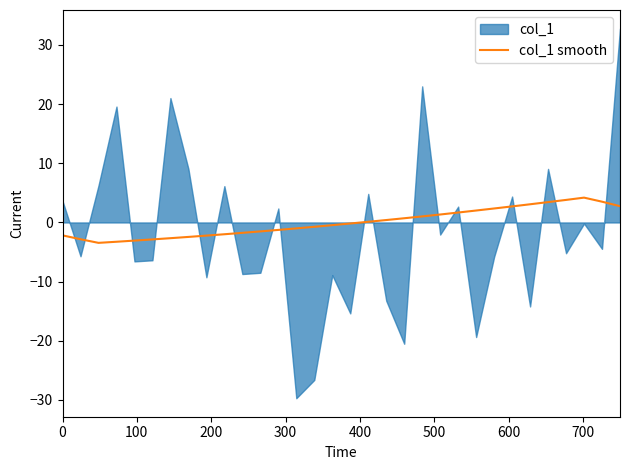

What is the minimum value for col_1 smooth?

-3.4